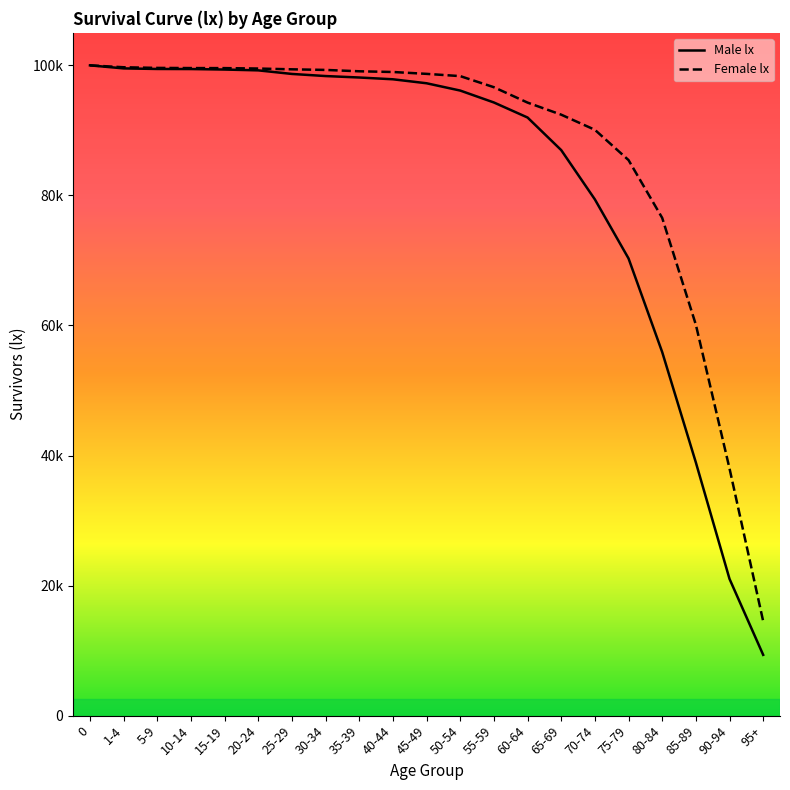

Does the chart have visible grid lines?

No